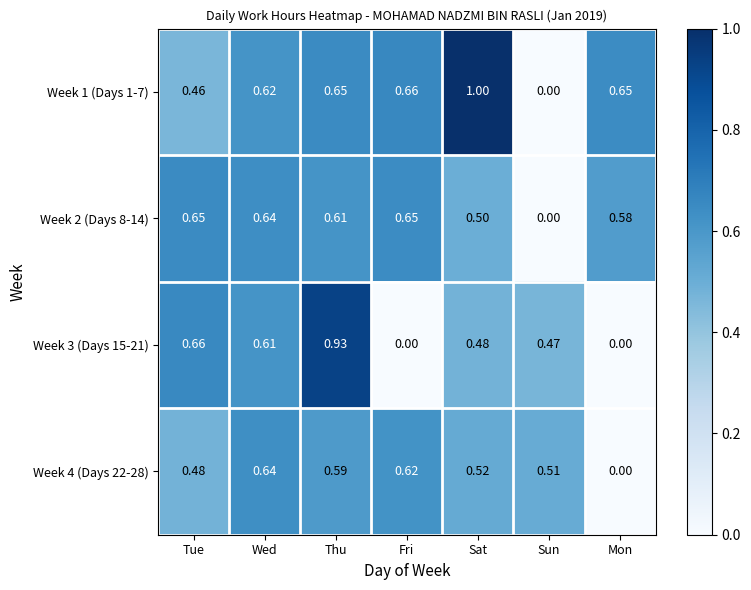

Between Tue and Fri, which series saw the biggest shift?

Week 3 (Days 15-21)